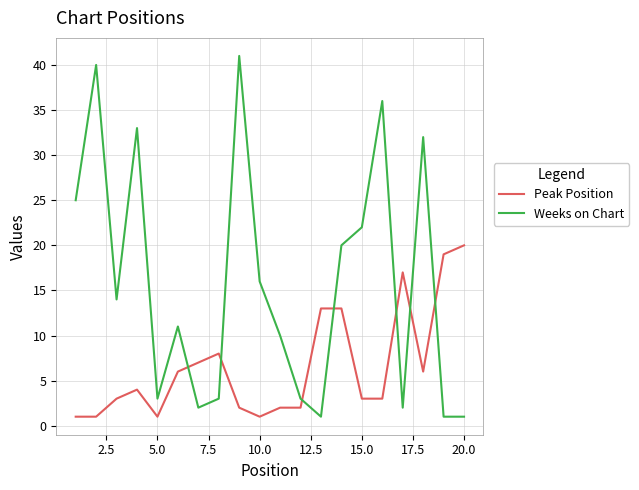

What is the difference between the second highest and minimum values in the Peak Position series?

18